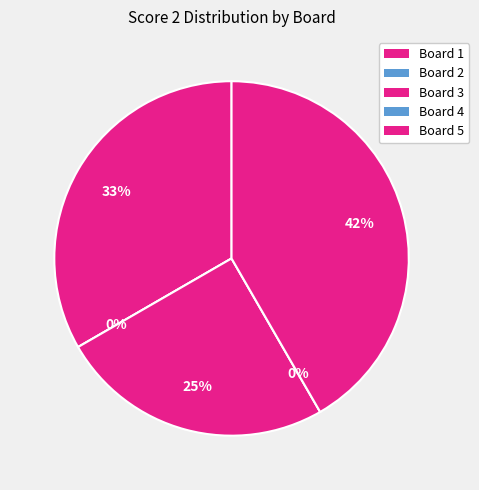

How much of the chart is everything except Board 4?

100.0%